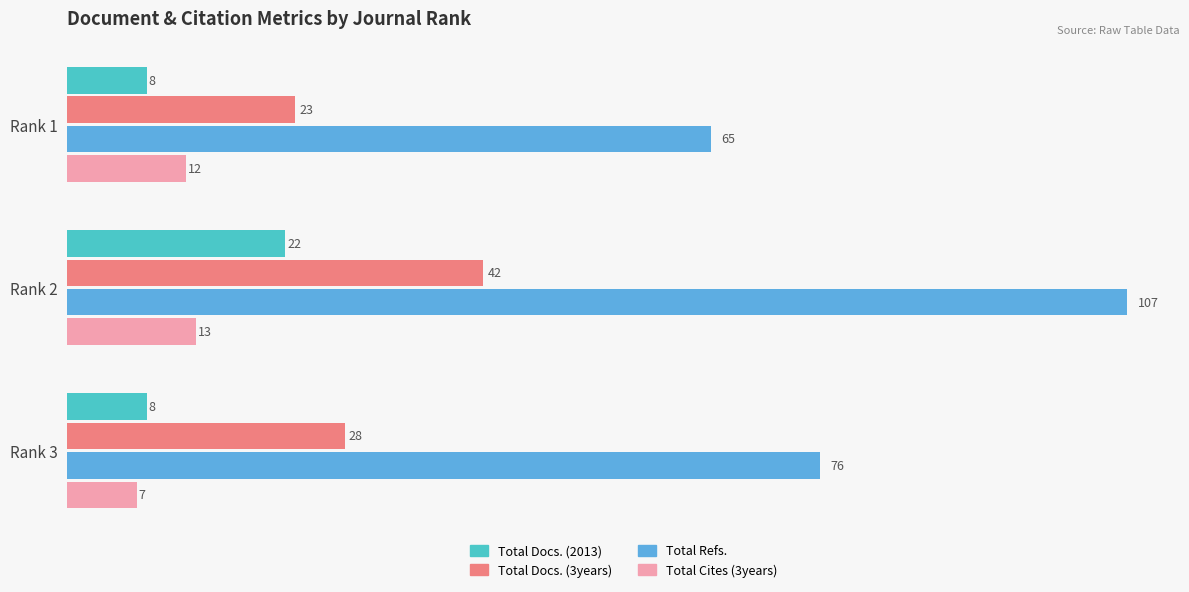

How many data points in Total Docs. (2013) are above 8?

1